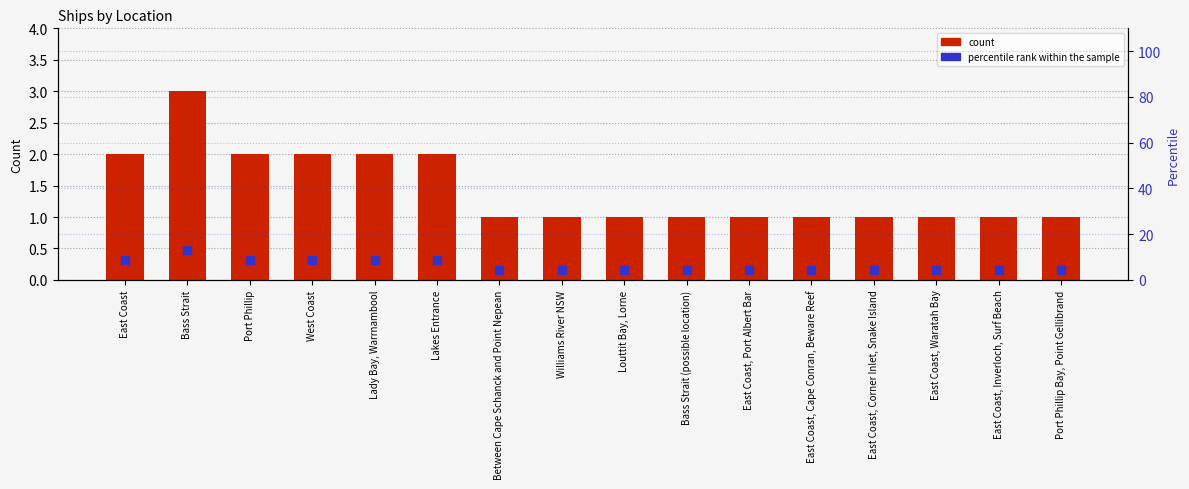

Reading left to right, what are all the values shown in this chart?

count: 2.0	3.0	2.0	2.0	2.0	2.0	1.0	1.0	1.0	1.0	1.0	1.0	1.0	1.0	1.0	1.0
percentile rank within the sample: 8.7	13.0	8.7	8.7	8.7	8.7	4.3	4.3	4.3	4.3	4.3	4.3	4.3	4.3	4.3	4.3